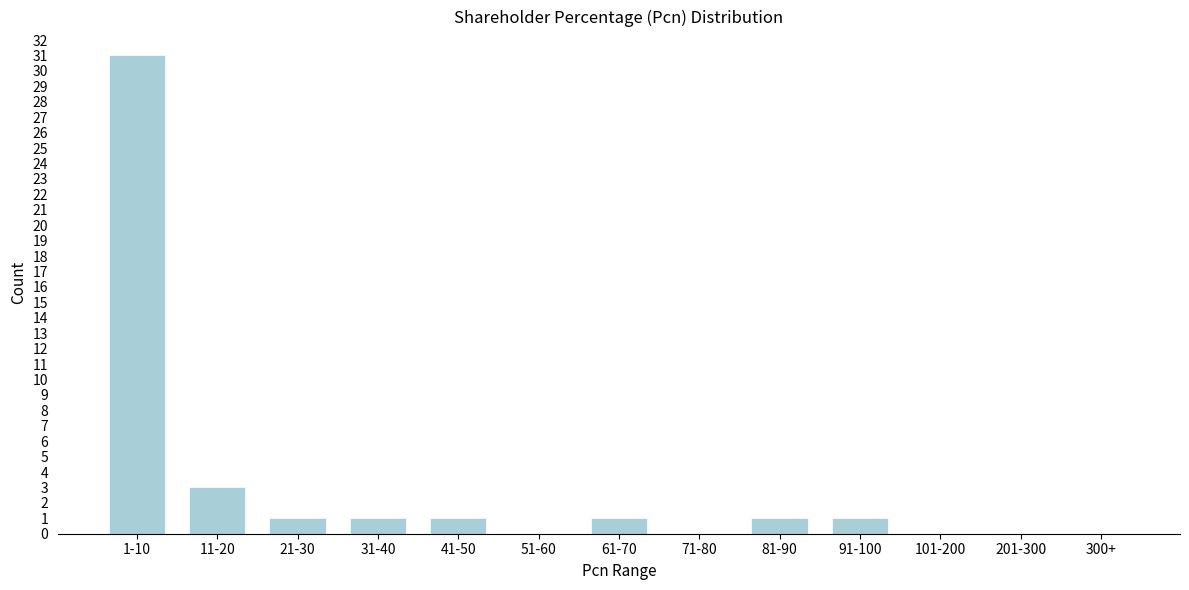

Reading right to left, extract all data points from this chart.

300+=0	201-300=0	101-200=0	91-100=1	81-90=1	71-80=0	61-70=1	51-60=0	41-50=1	31-40=1	21-30=1	11-20=3	1-10=31